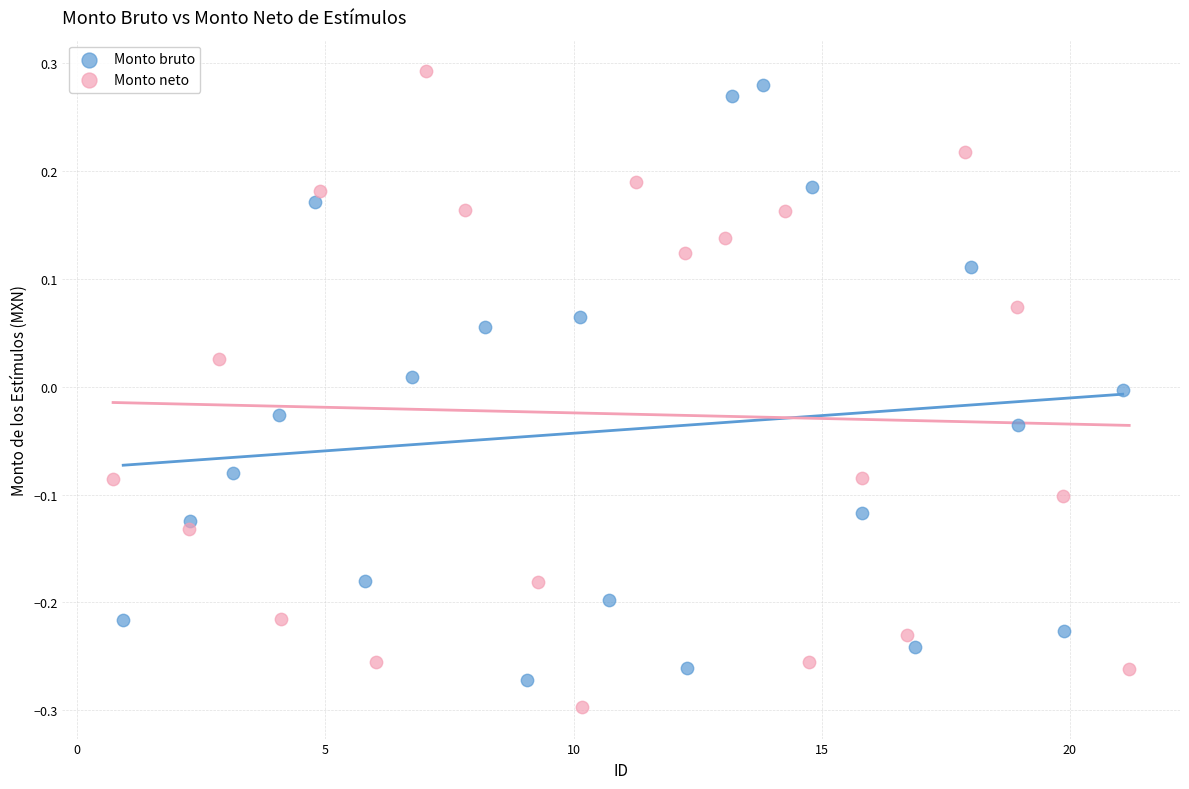

What are all the series names shown in the legend?

Monto bruto, Monto neto